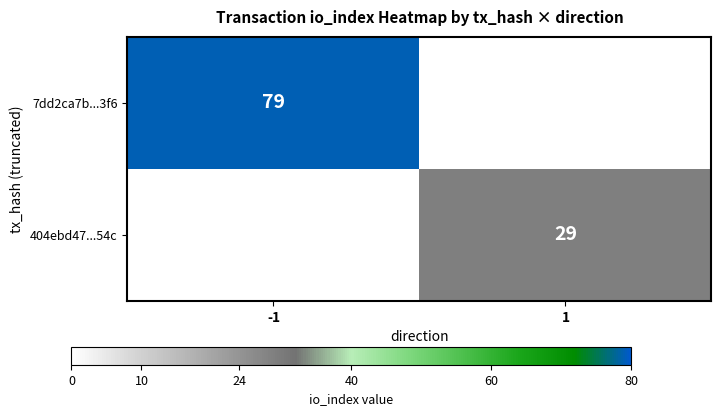

The value of 404ebd47...54c at 1 is 29. True or false?

True